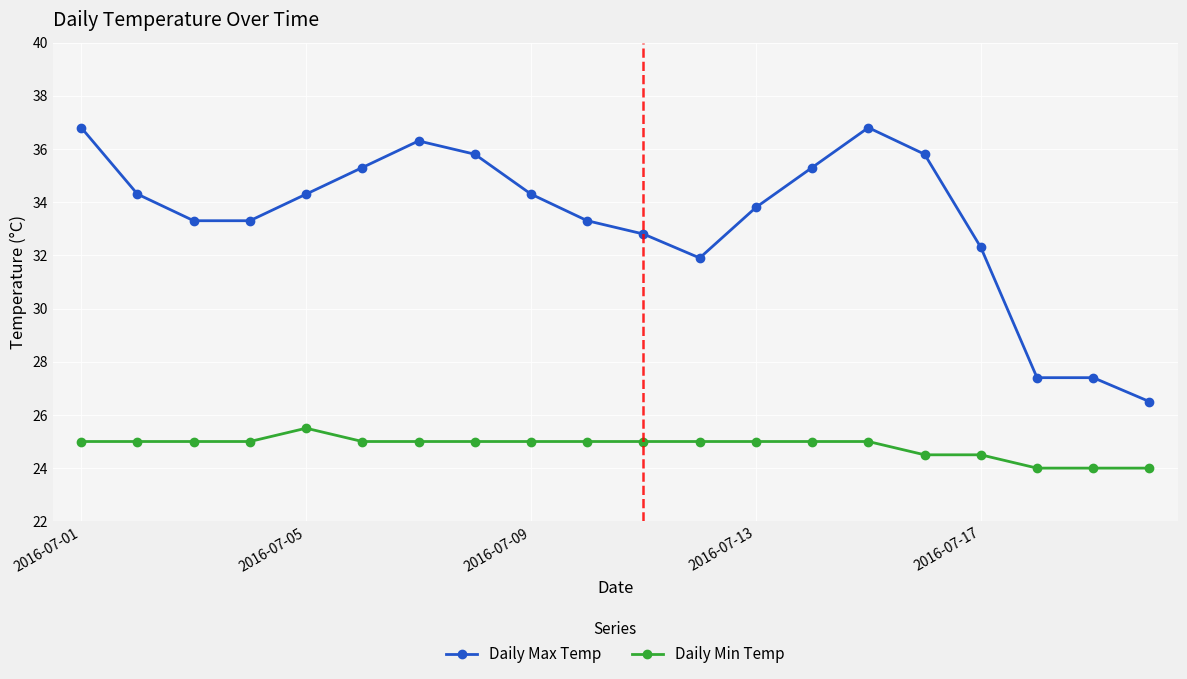

What is the minimum value shown in the chart?

24.0